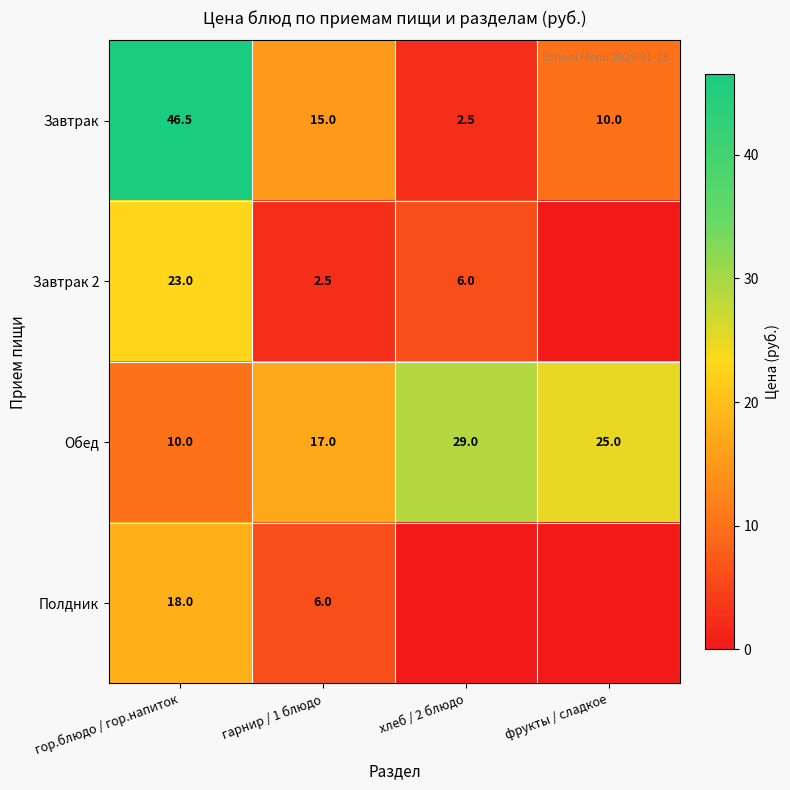

At which category is the sum across all series the highest?

гор.блюдо / гор.напиток